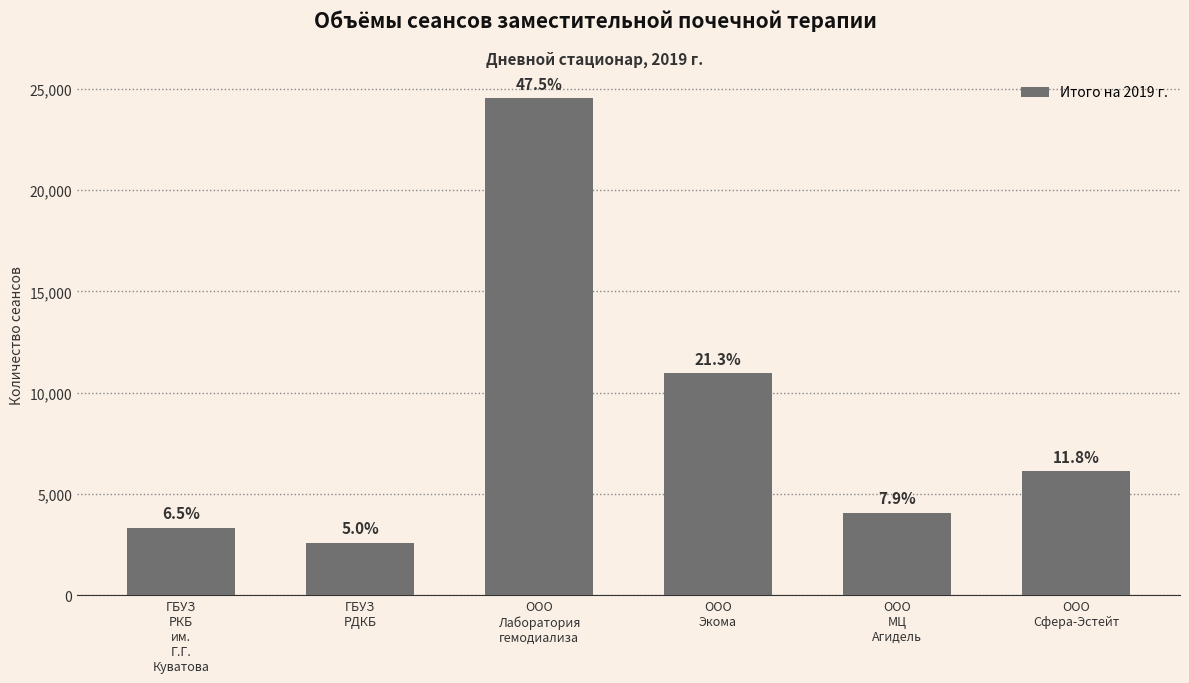

Is it true that the value at ГБУЗ
РДКБ is 2598?

True